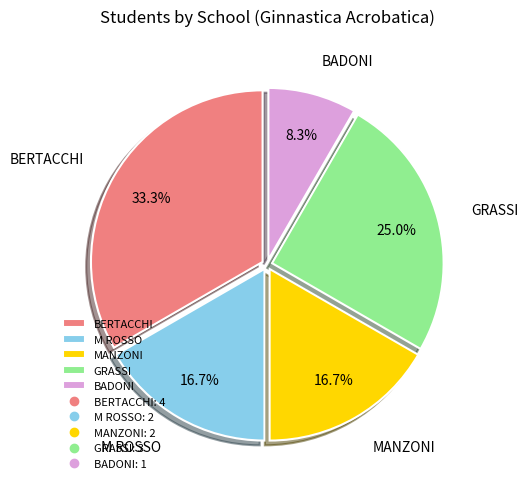

Is there a majority slice in this chart?

No